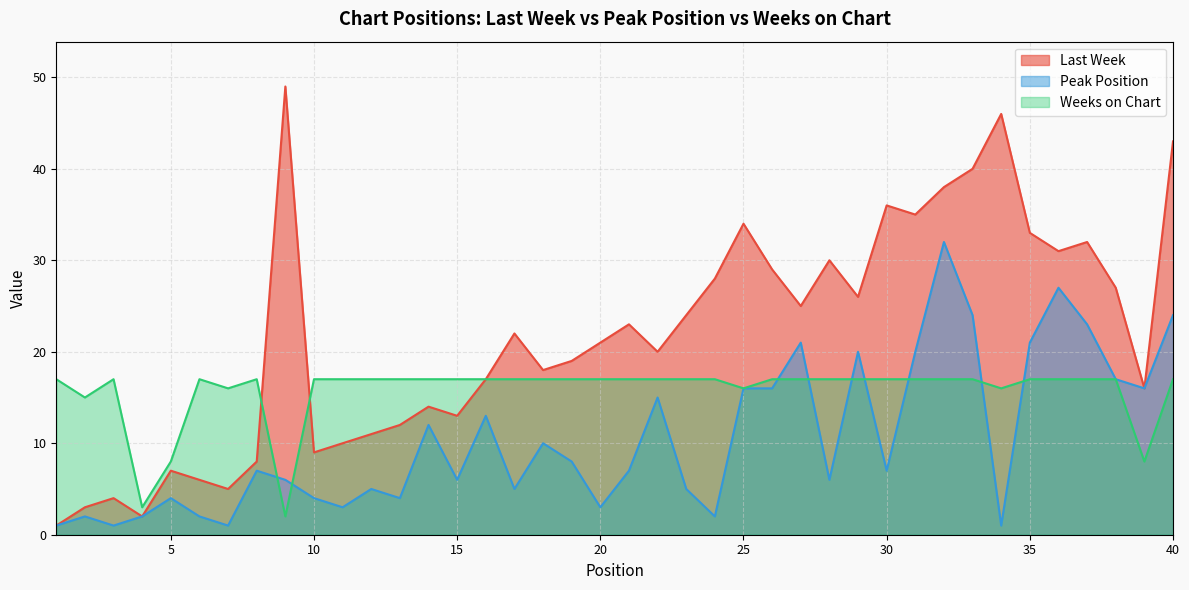

At which category does the chart reach its peak across all series?

9